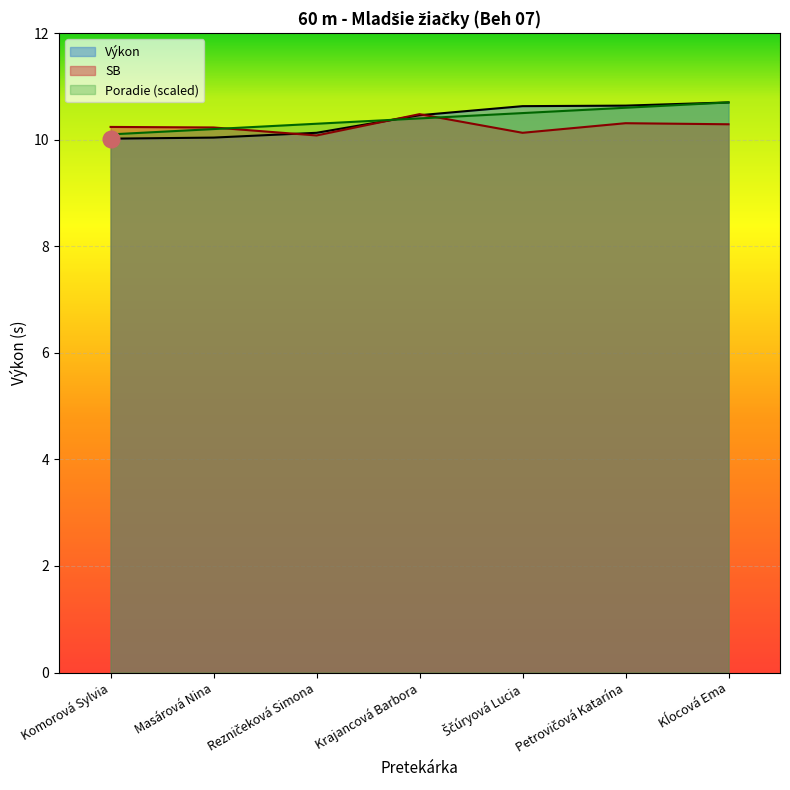

Which has a higher value, Ščúryová Lucia or Petrovičová Katarína?

Petrovičová Katarína